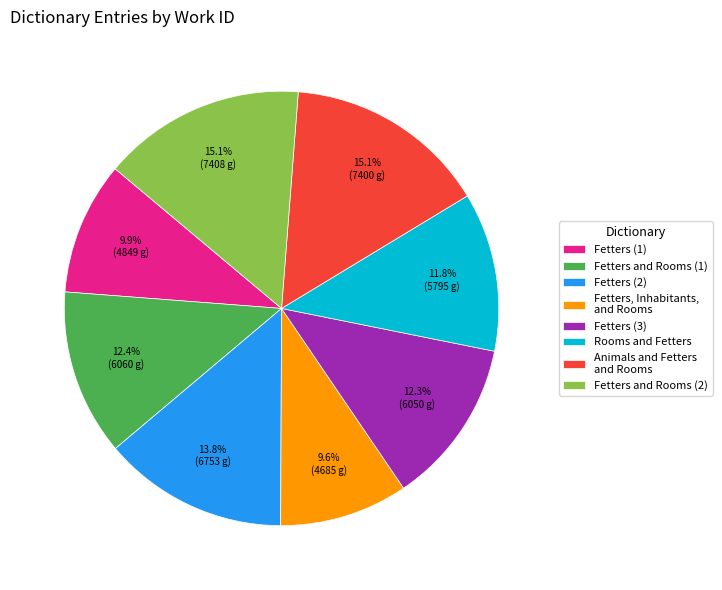

Combined, do Fetters and Rooms (2) and Fetters, Inhabitants, and Rooms account for over 50%?

No